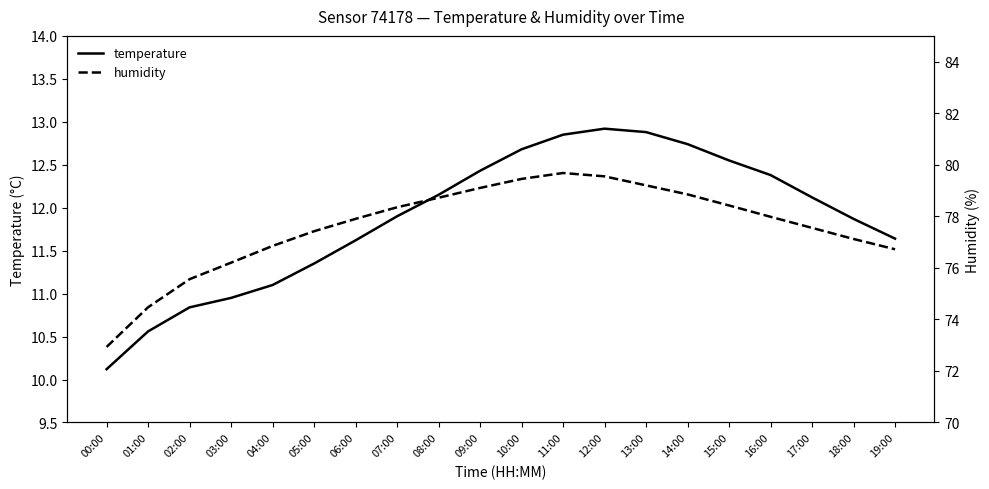

Rank the categories by temperature value from lowest to highest.

00:00, 01:00, 02:00, 03:00, 04:00, 05:00, 06:00, 19:00, 18:00, 07:00, 17:00, 08:00, 16:00, 09:00, 15:00, 10:00, 14:00, 11:00, 13:00, 12:00